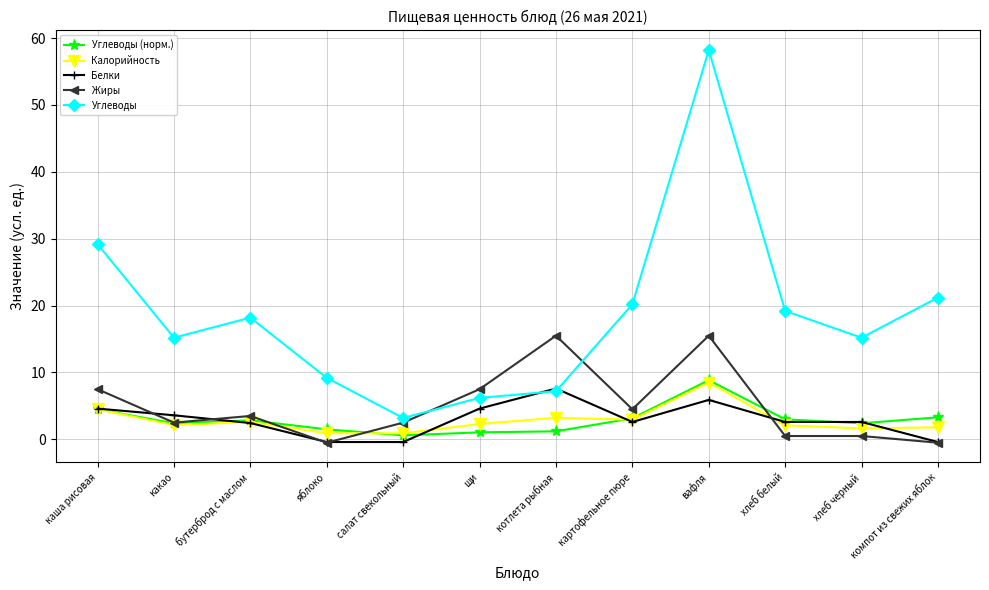

Which series changed the most between салат свекольный and компот из свежих яблок?

Углеводы